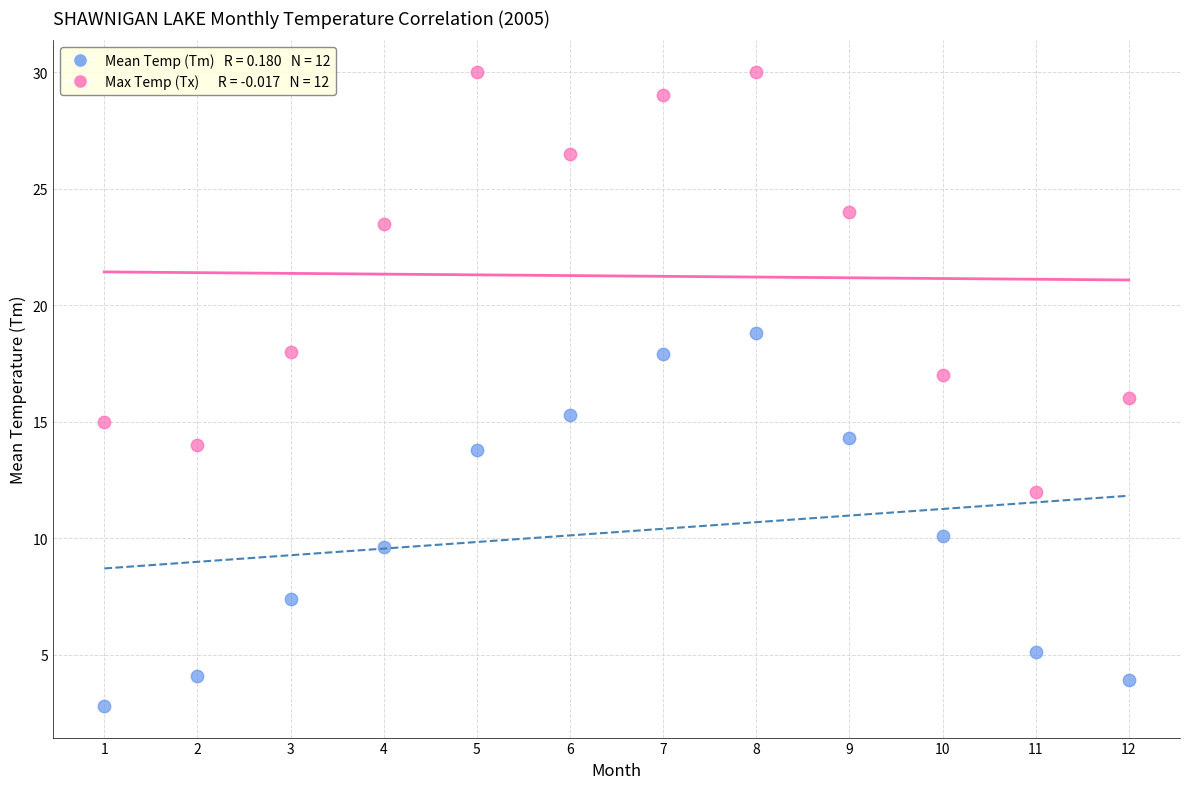

Across all data points, what is the range of Y values (max minus min)?

27.2